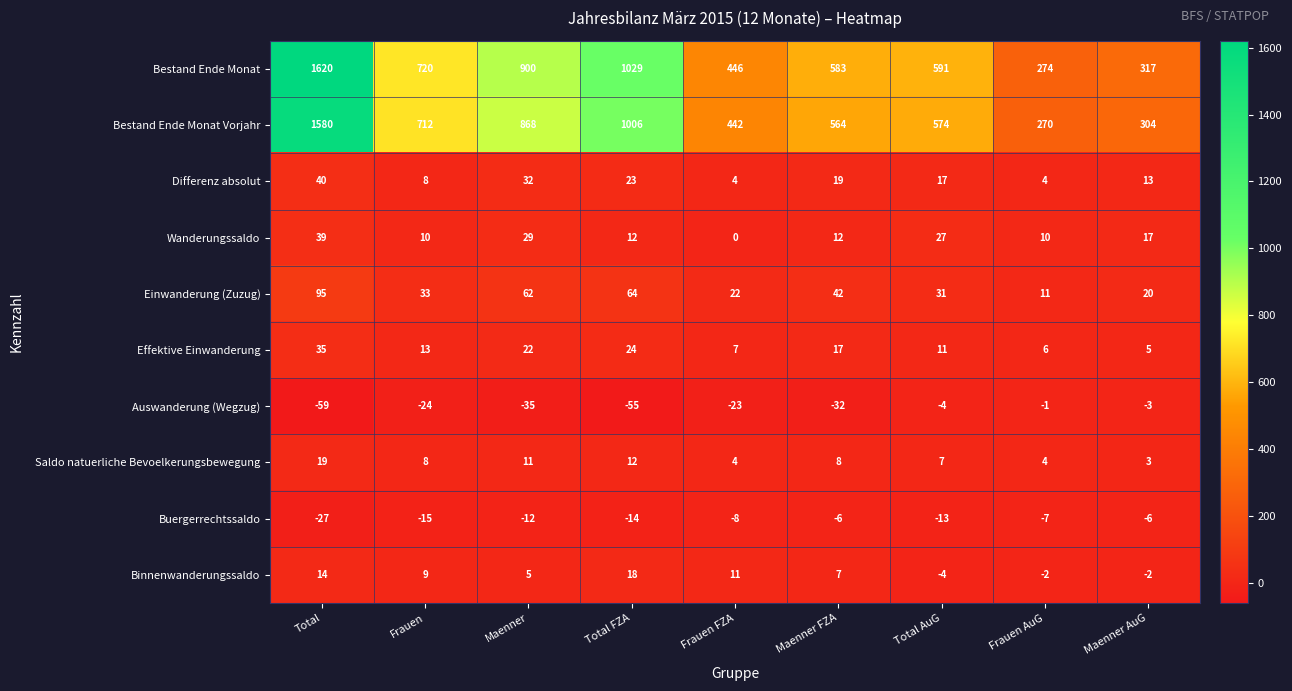

Which series has the widest spread of values?

Bestand Ende Monat